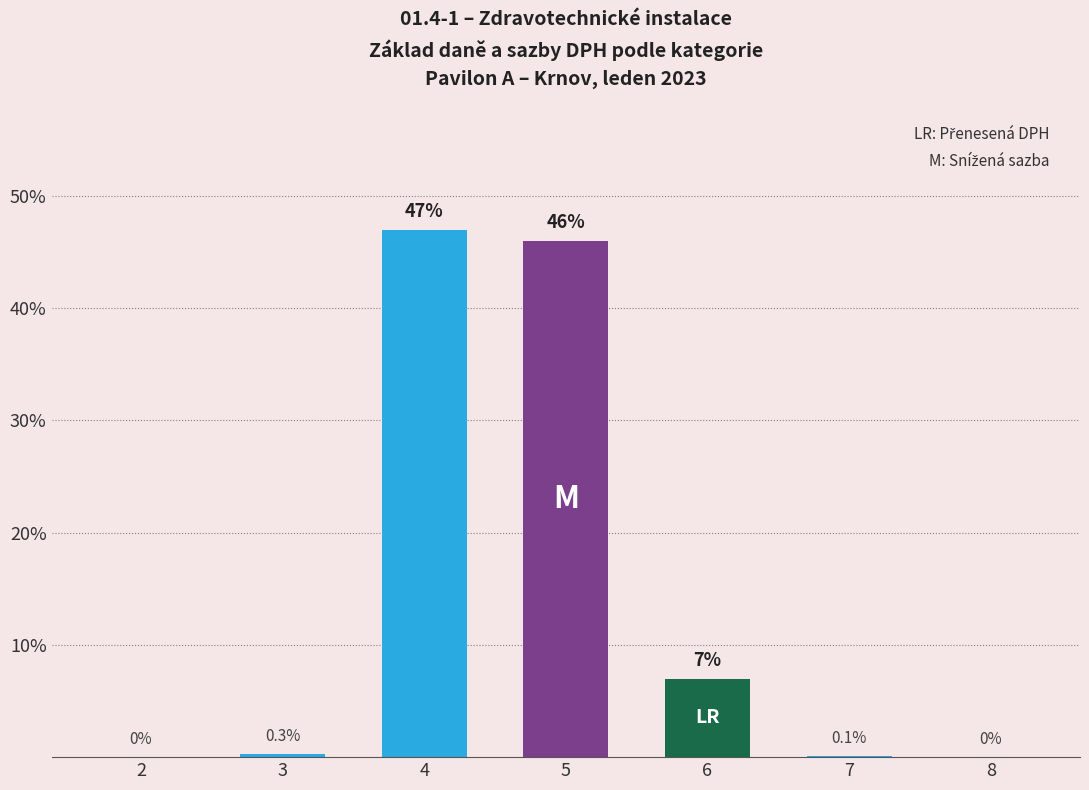

Which category has the highest value across all series?

4